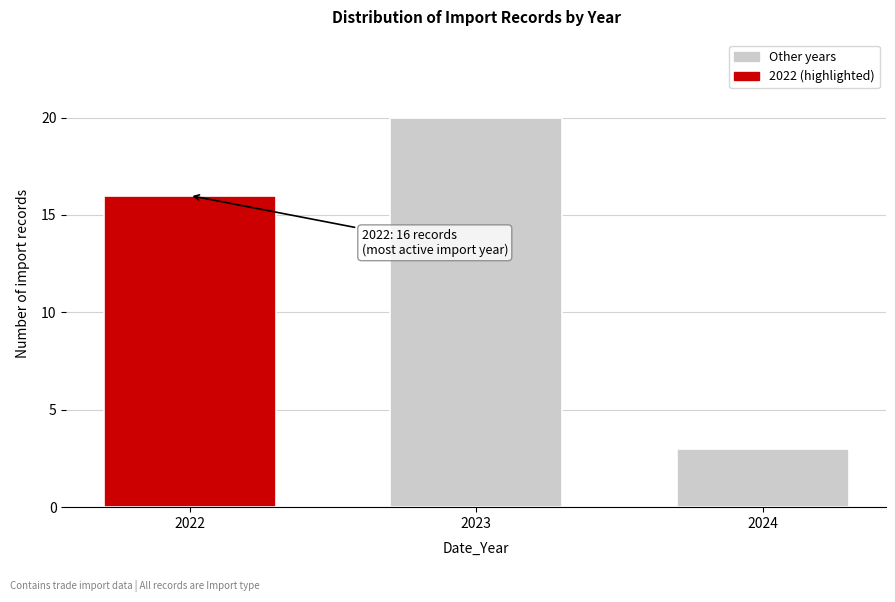

Reading left to right, what are all the values shown in this chart?

2022=16	2023=20	2024=3